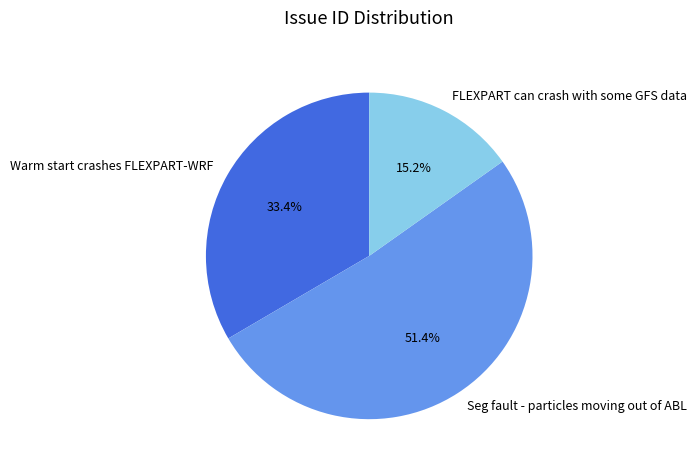

Between Warm start crashes FLEXPART-WRF and FLEXPART can crash with some GFS data, which is larger?

Warm start crashes FLEXPART-WRF